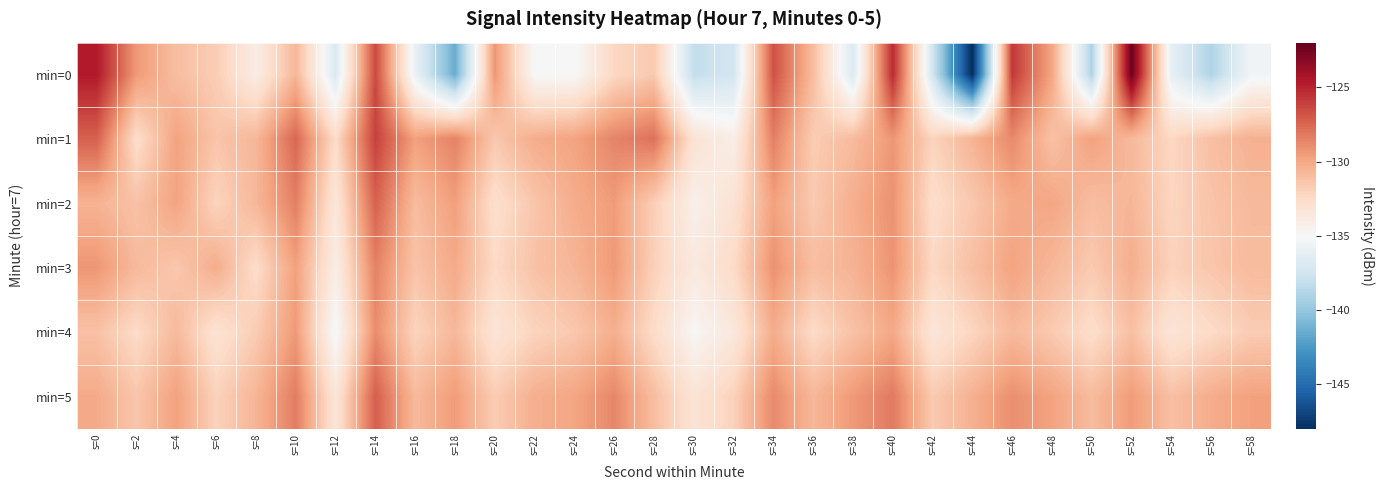

Which series has the largest total across all categories?

min=1